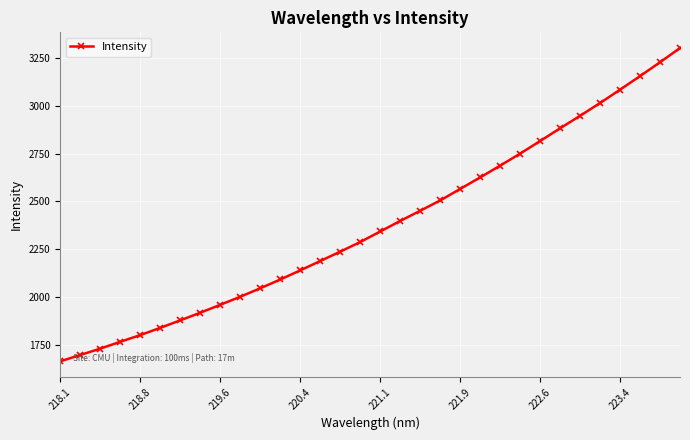

What is the sum of all values?

76001.2